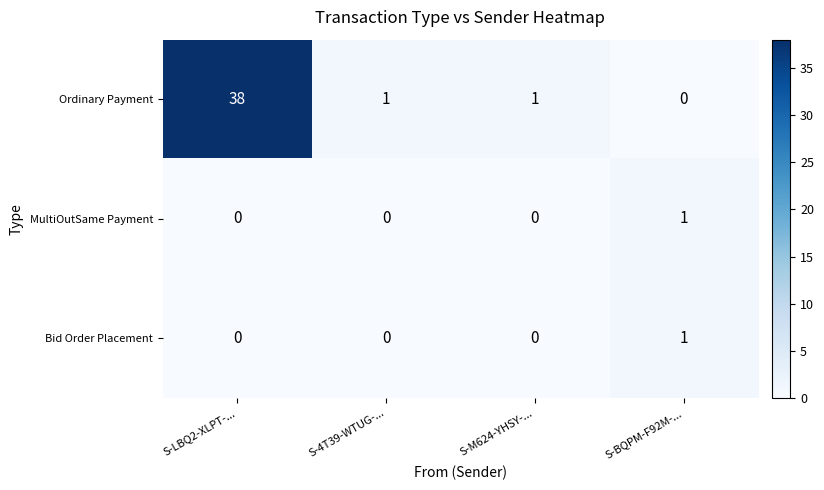

What is the total value across all series at S-LBQ2-XLPT-...?

38